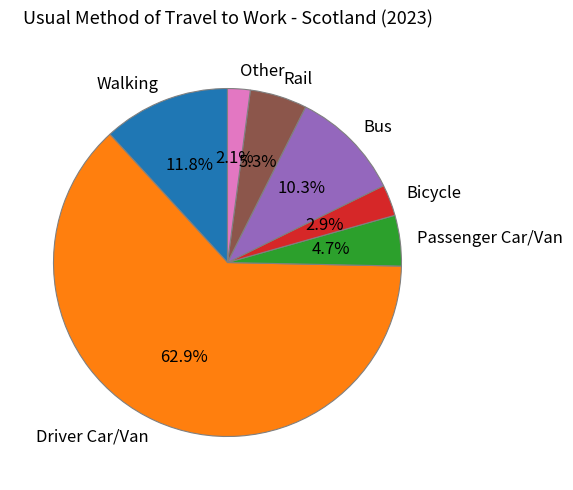

Count the number of slices in the pie.

7